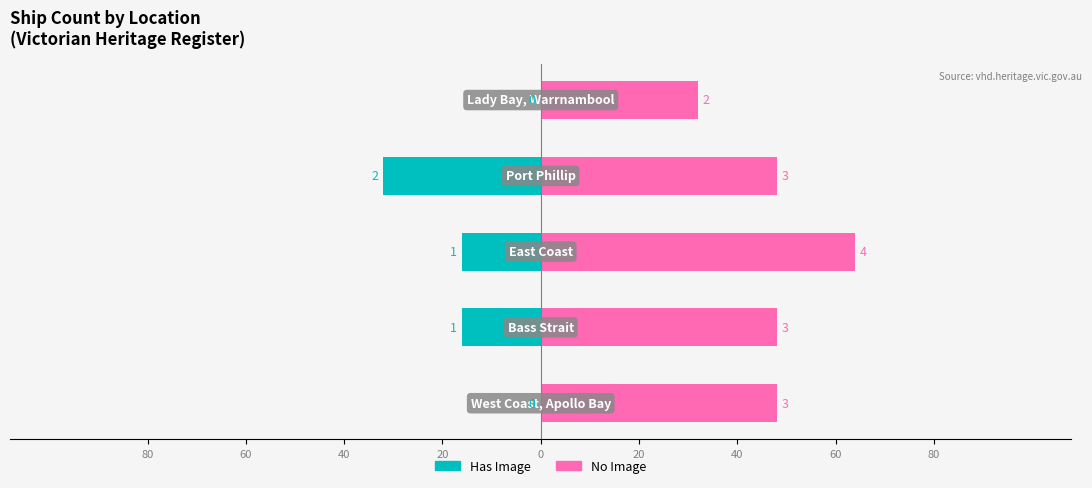

What value does the Has Image series have at 60, to the nearest 10?

-20